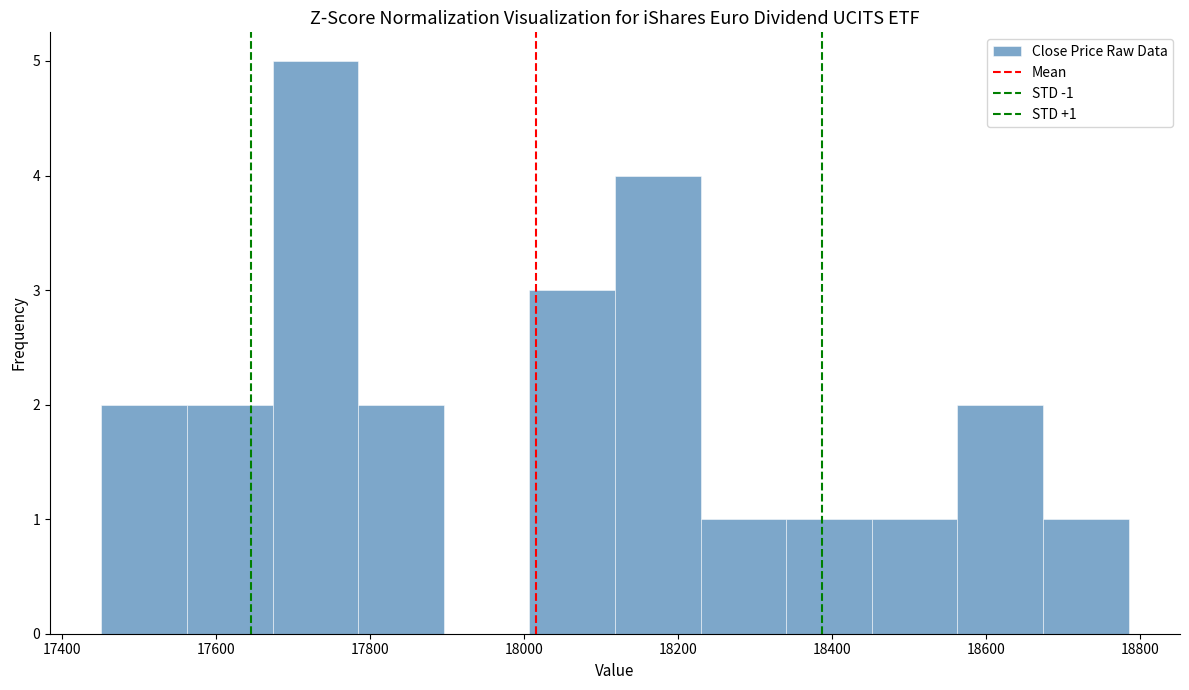

Over which range of the x-axis is the bar tallest?

17680 to 17780